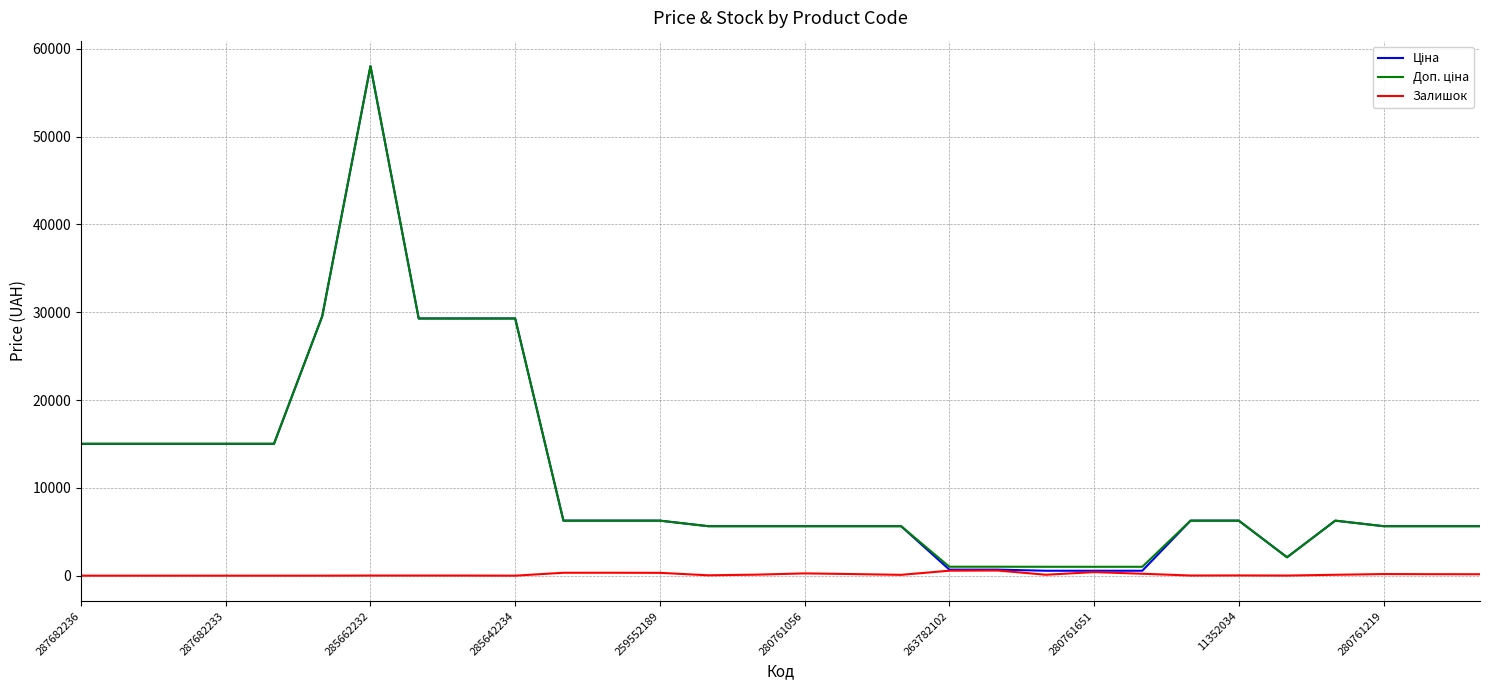

What is the greatest value displayed?

58037.0